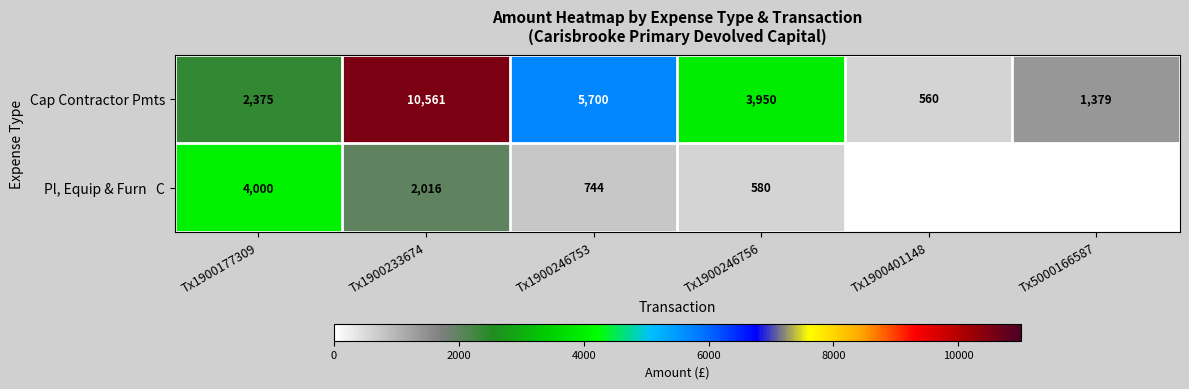

What is the difference between the maximum and minimum values in the Cap Contractor Pmts series?

10001